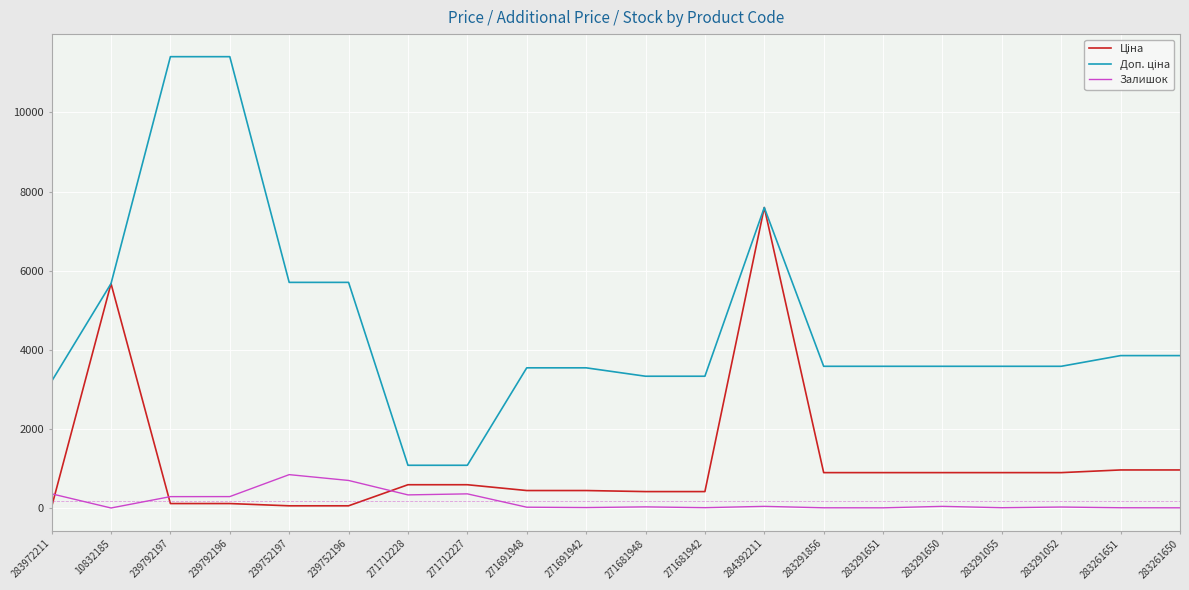

Is it true that Залишок equals 8.0 at 283261651?

True